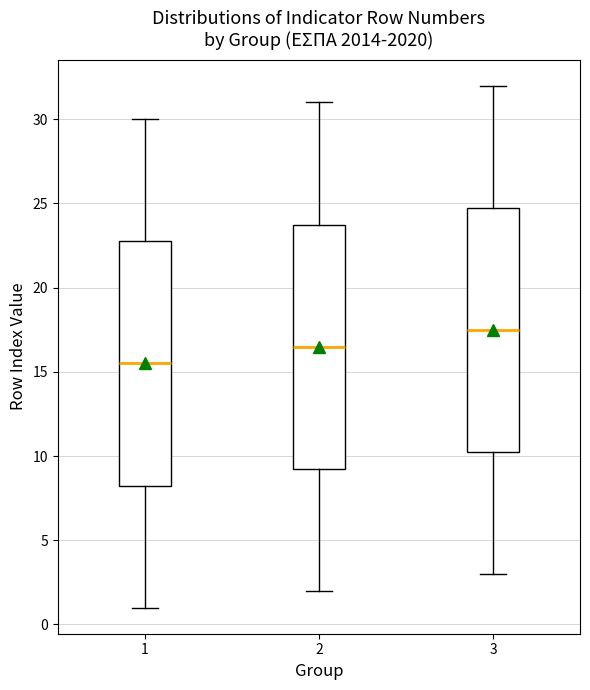

Reading left to right, transcribe this box plot: for each box, give where its median line is, the range the box spans, and where its two whiskers end, as read against the y-axis. The values are not printed on the chart, so give them approximately, as read against the axis.

1: median 15.5, box 8.5 to 23.0, whiskers 1.0 to 30.0
2: median 16.5, box 9.5 to 24.0, whiskers 2.0 to 31.0
3: median 17.5, box 10.5 to 25.0, whiskers 3.0 to 32.0